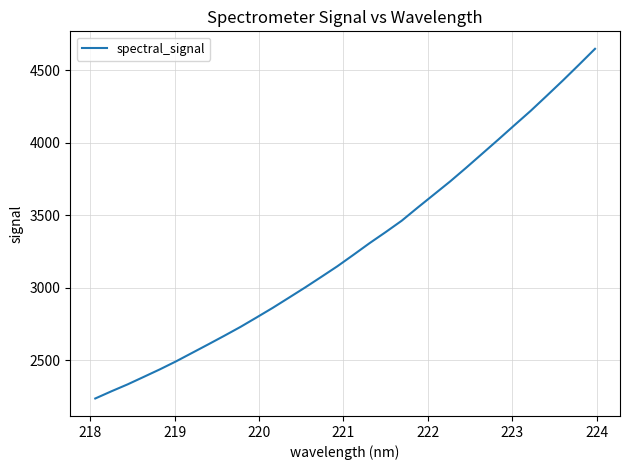

What is the minimum value shown in the chart?

2236.6